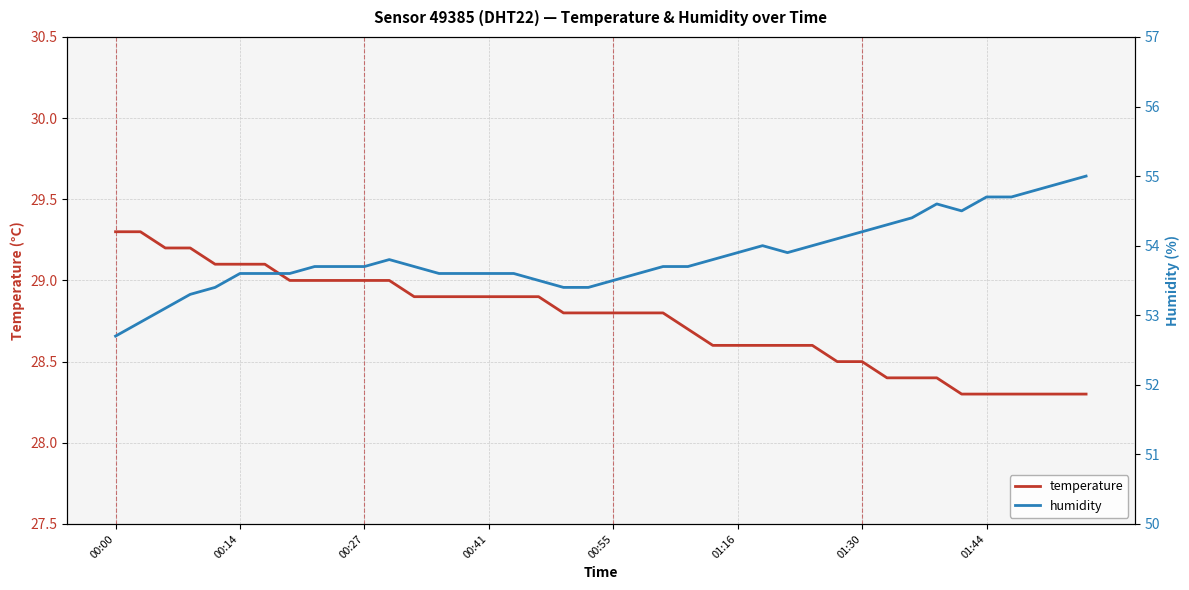

What is the label of the 38th point from the left?

37